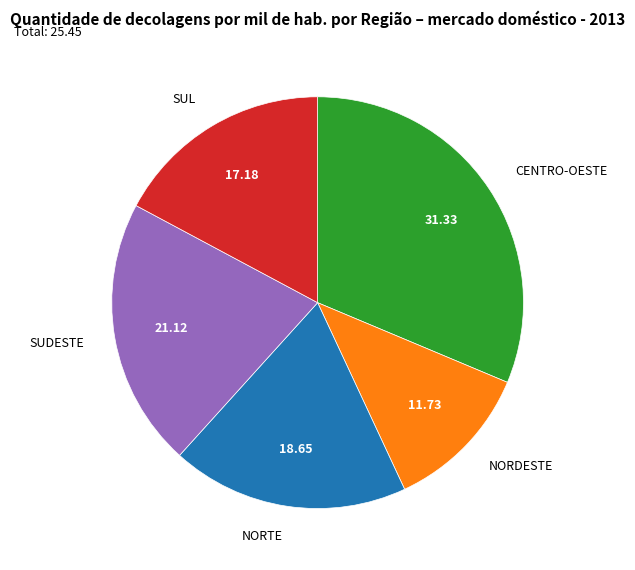

Does any single category account for the majority?

No